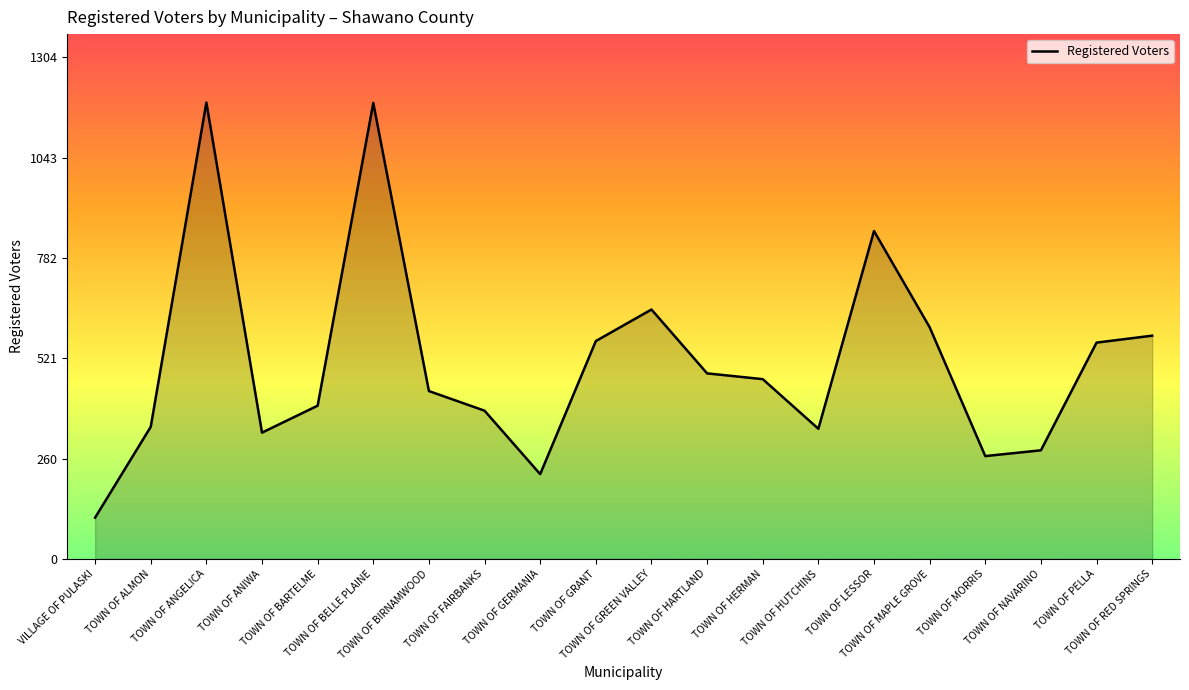

What is the greatest value displayed?

1186